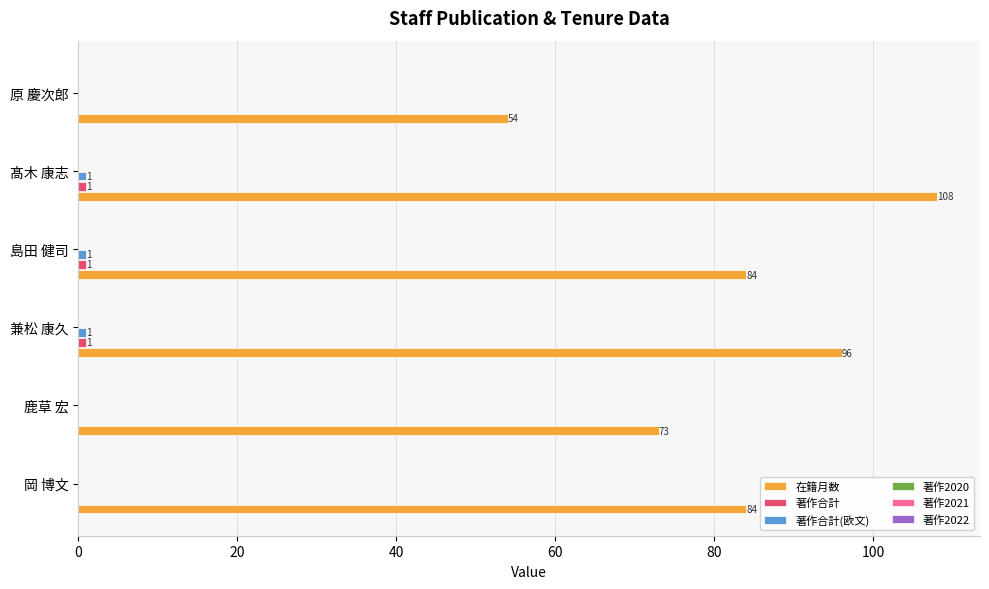

What is the total value across all series at 原 慶次郎?

54